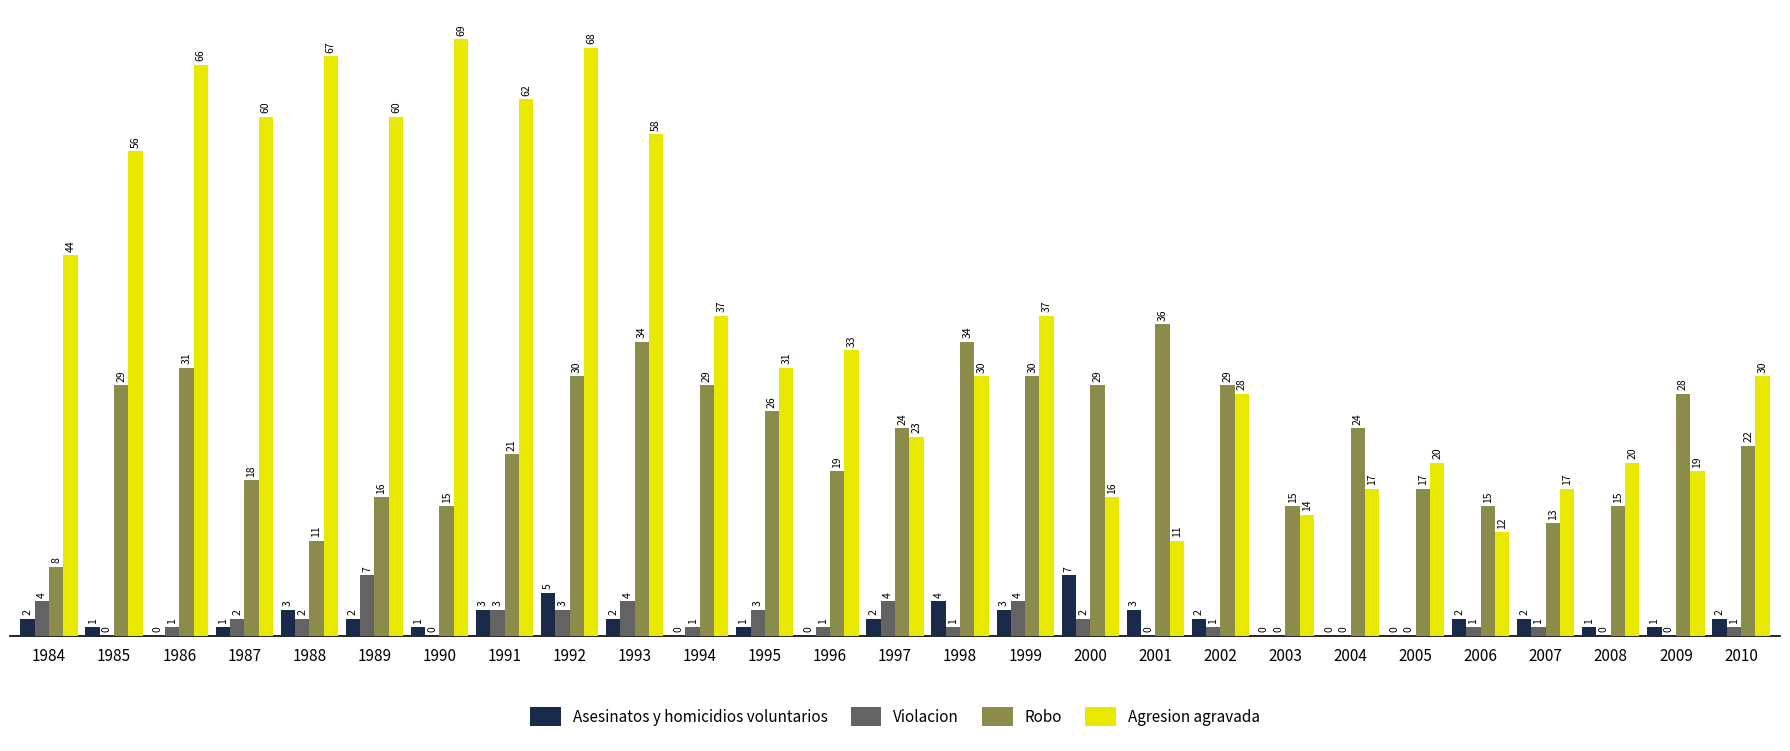

Is the value of Robo at 1995 greater than the value of Asesinatos y homicidios voluntarios at 1990?

Yes